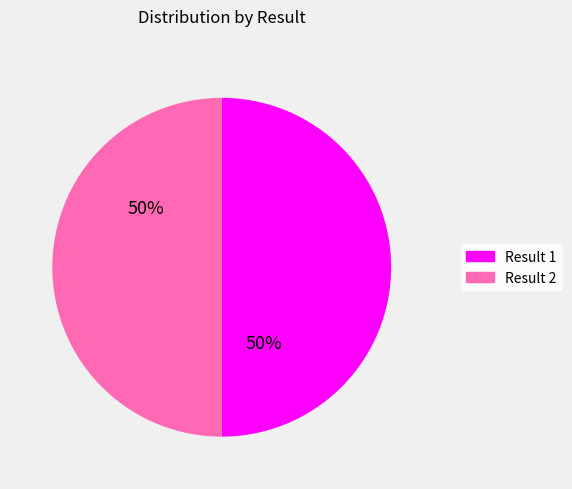

To the nearest percent, what is the average slice percentage?

50%